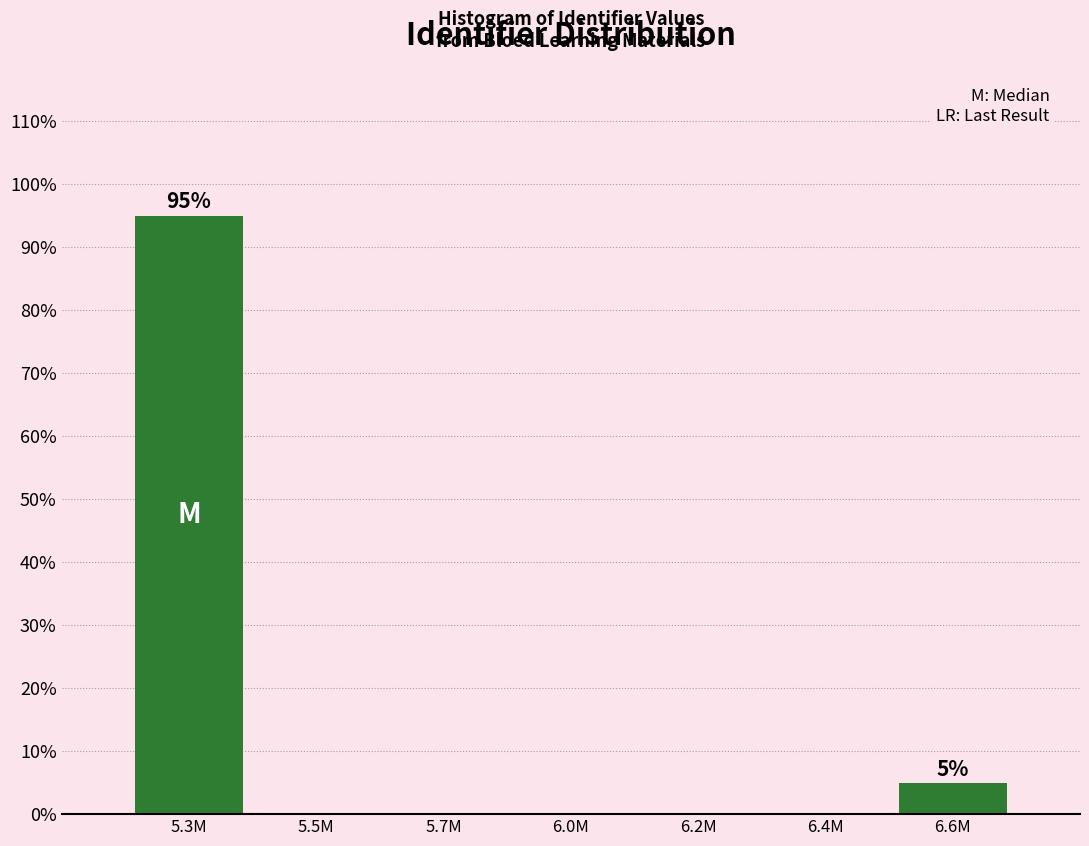

Reading left to right, list all the values displayed in this chart.

5.3M=95	5.5M=0	5.7M=0	6.0M=0	6.2M=0	6.4M=0	6.6M=5